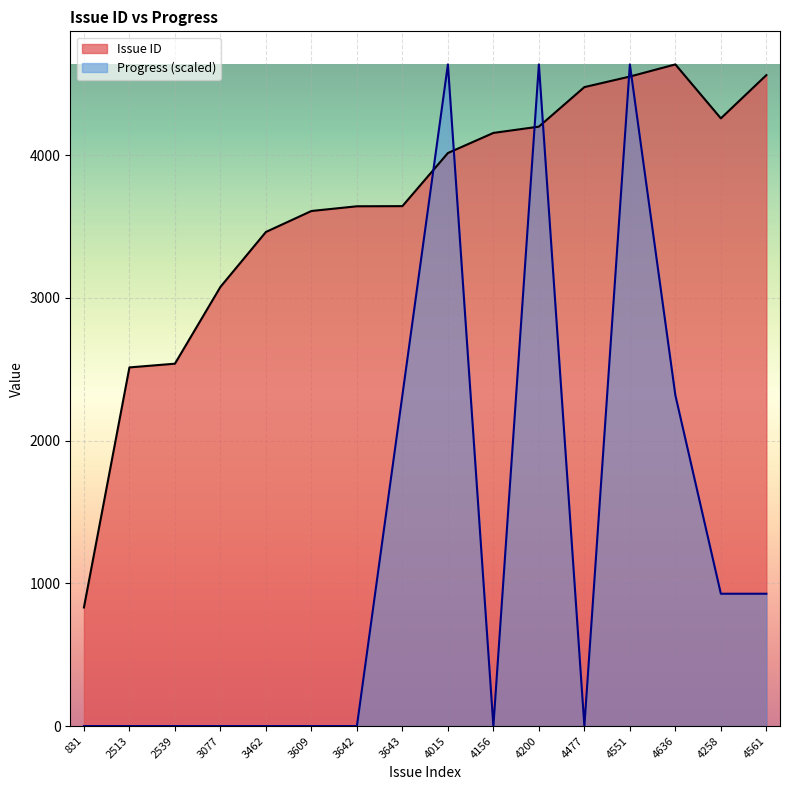

Where do Progress and Issue ID first cross each other?

3643 and 4015